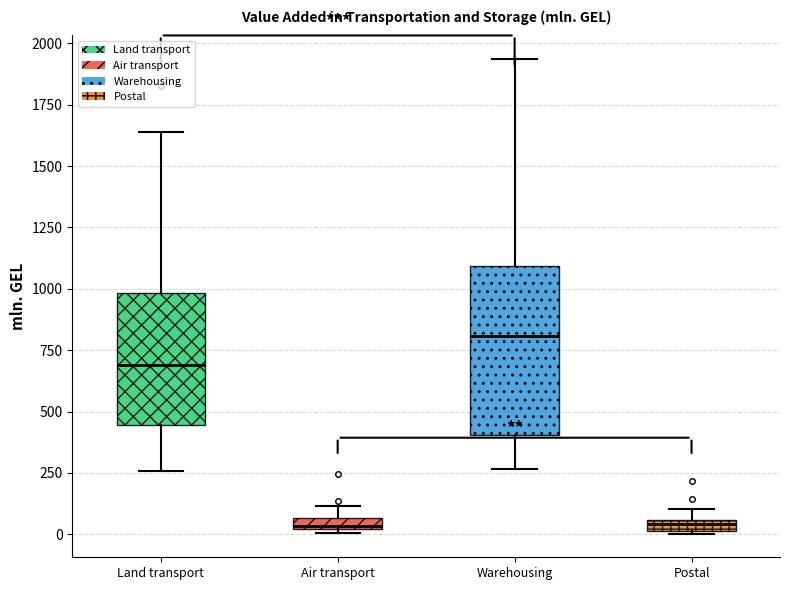

Which box is the tallest, from its lower edge to its upper edge?

Warehousing